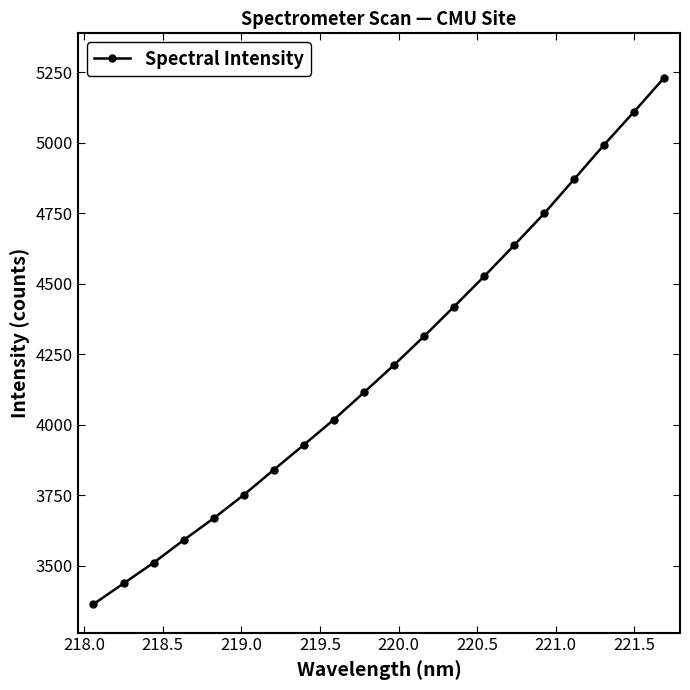

Is this an area chart (filled region under the line)?

No